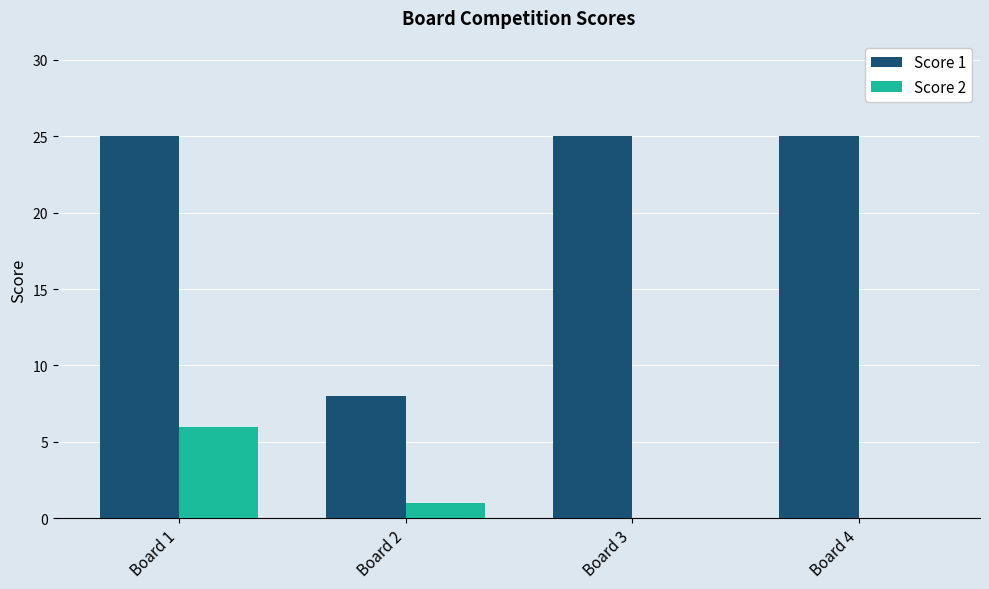

Count the number of categories in the chart.

4